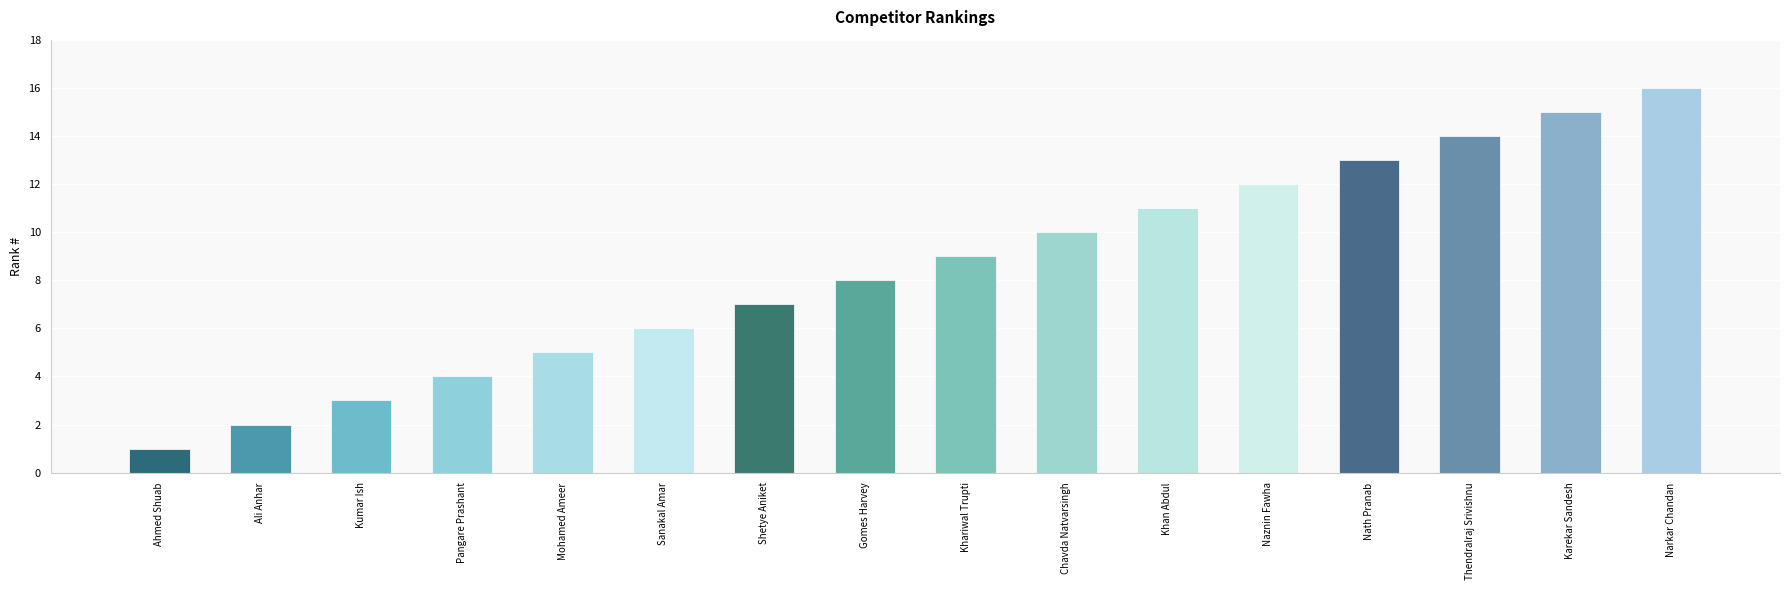

Is it true that the value at Kumar Ish is 3?

True